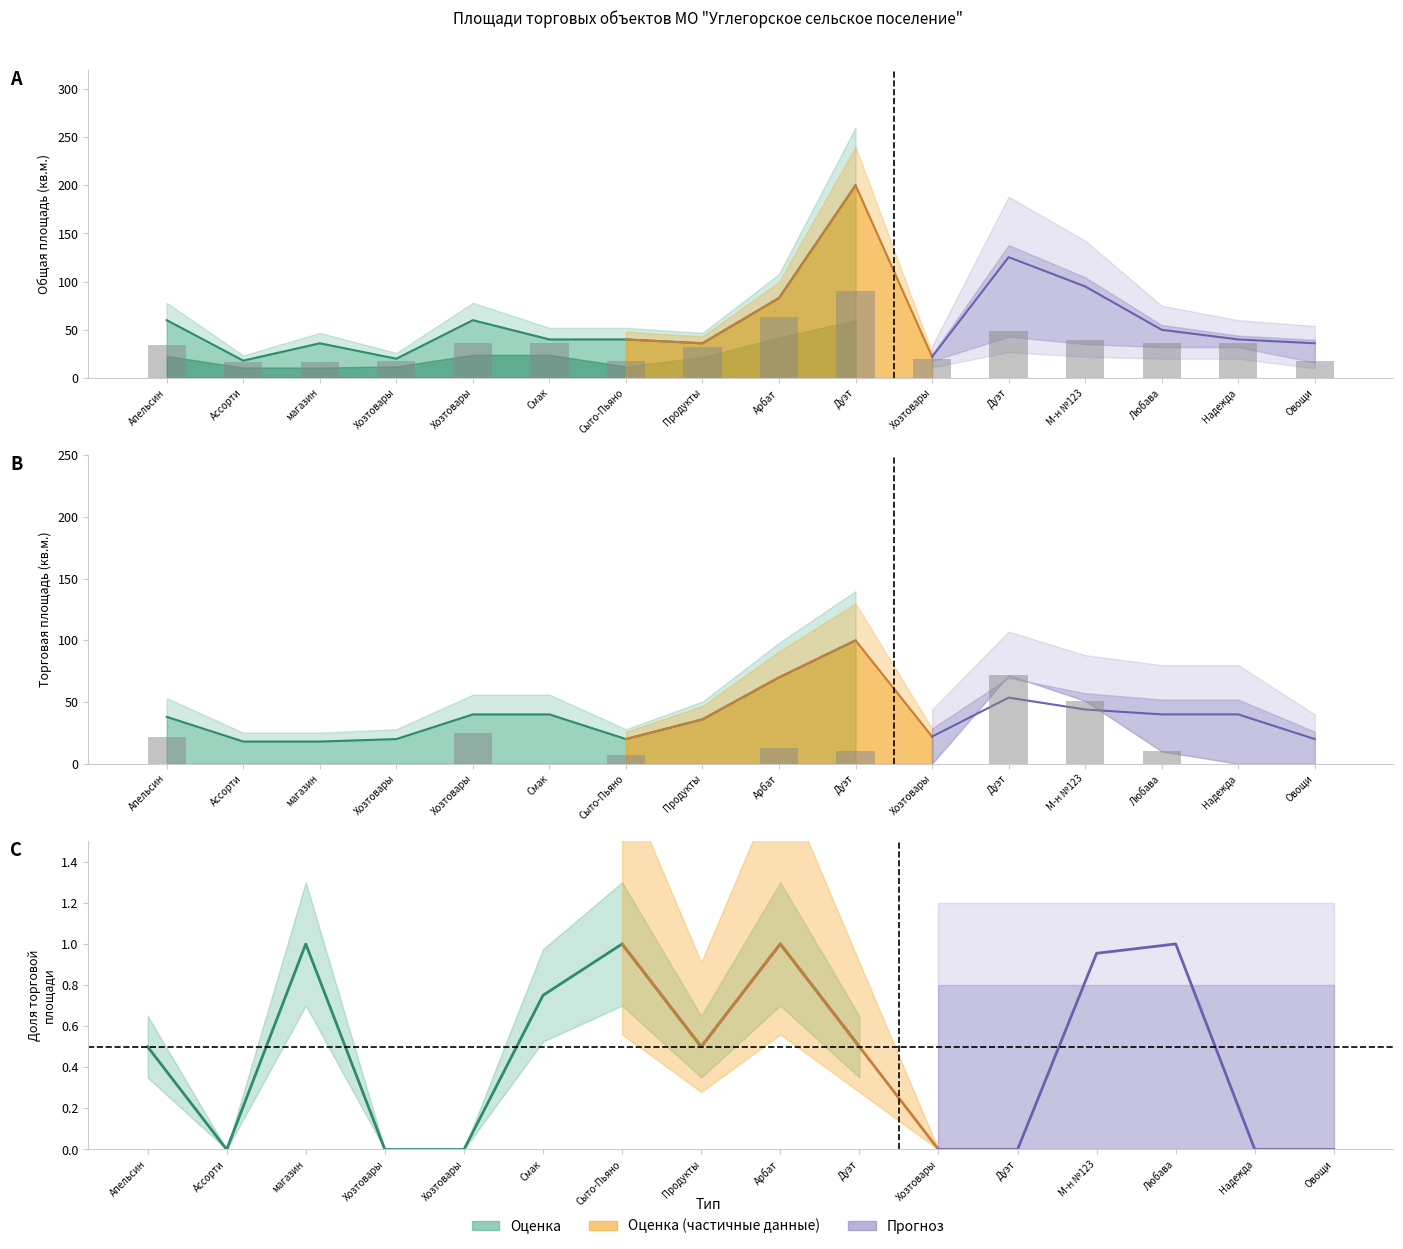

True or false: Непродовольственные товары has a value of 0.0 at 10.

True